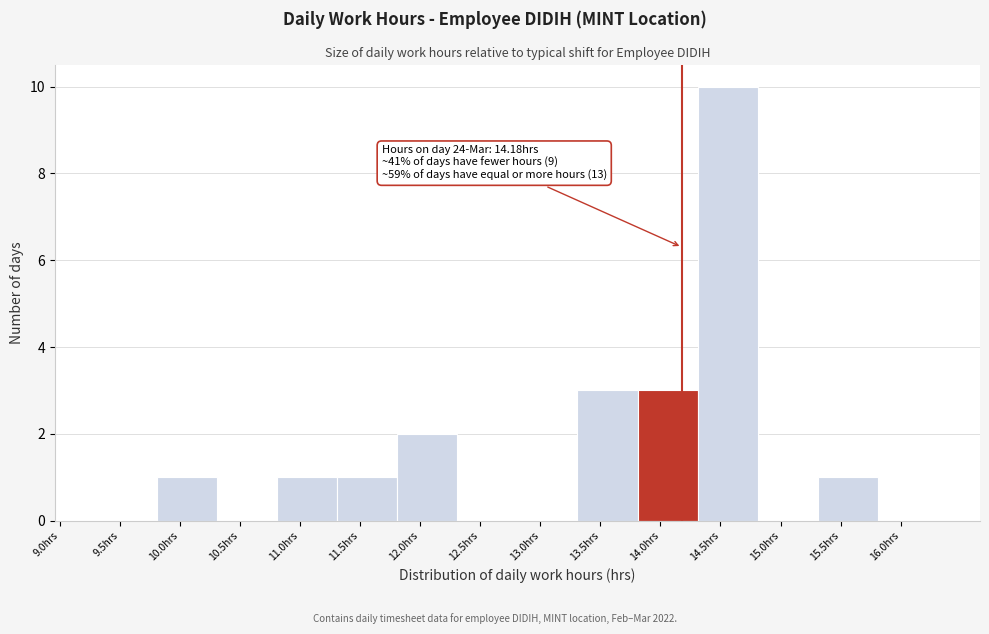

Which range on the x-axis has the tallest bar?

14.31 to 14.81